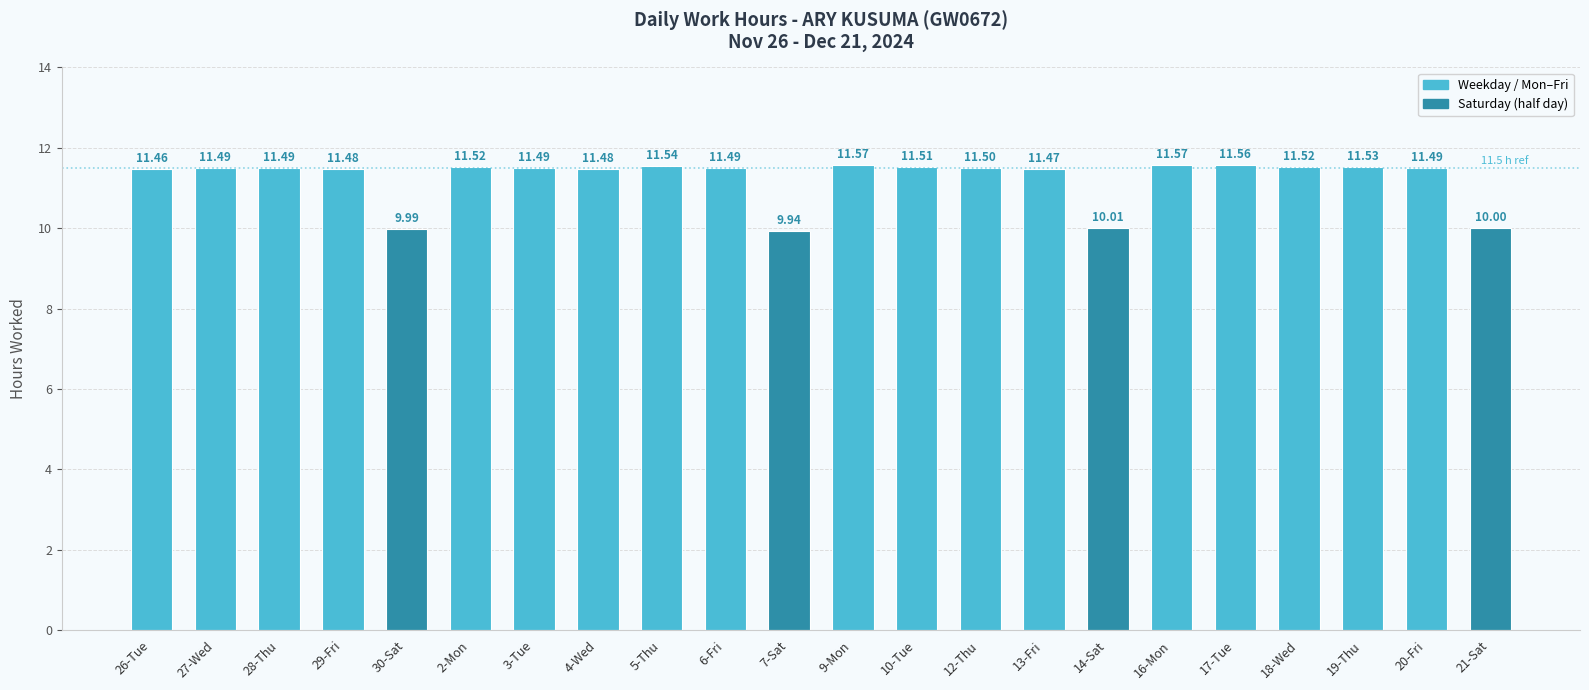

The chart shows a value of 19.5 at 27-Wed. True or false?

False